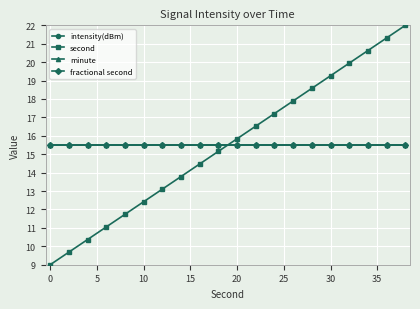

Is this an area chart (filled region under the line)?

No